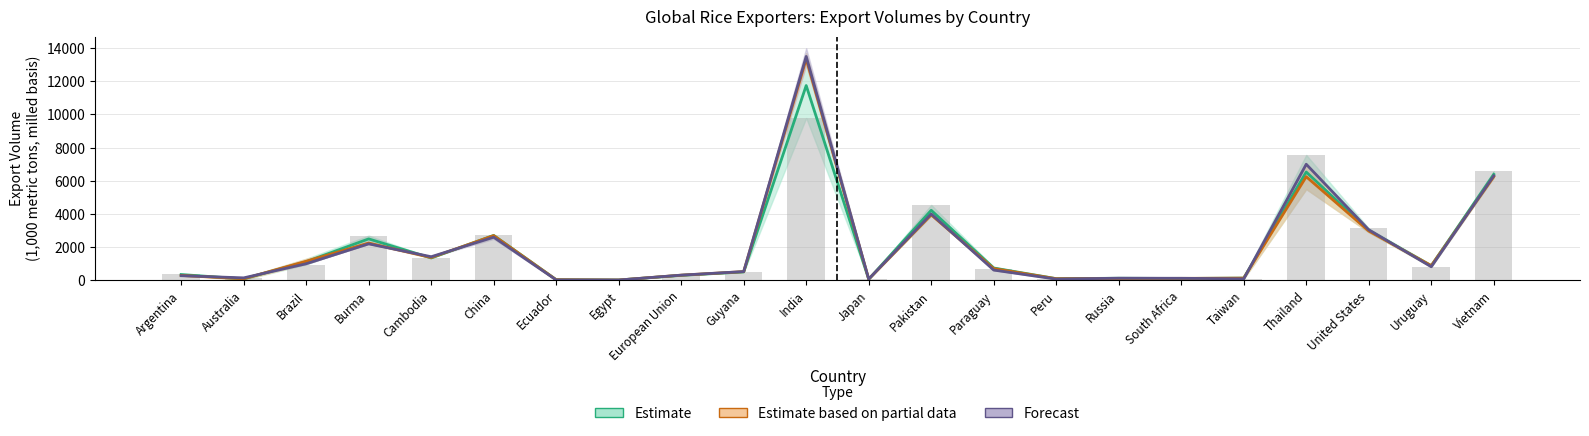

What is the sum of the Forecast values at Argentina and Japan?

360.0